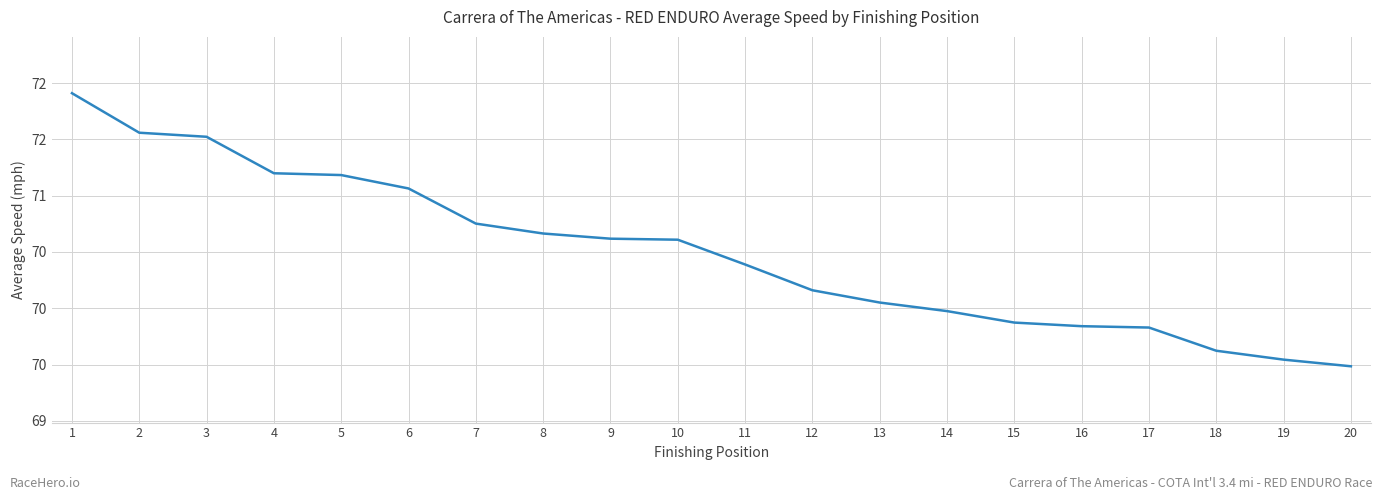

At which label does the data first exceed 70?

1